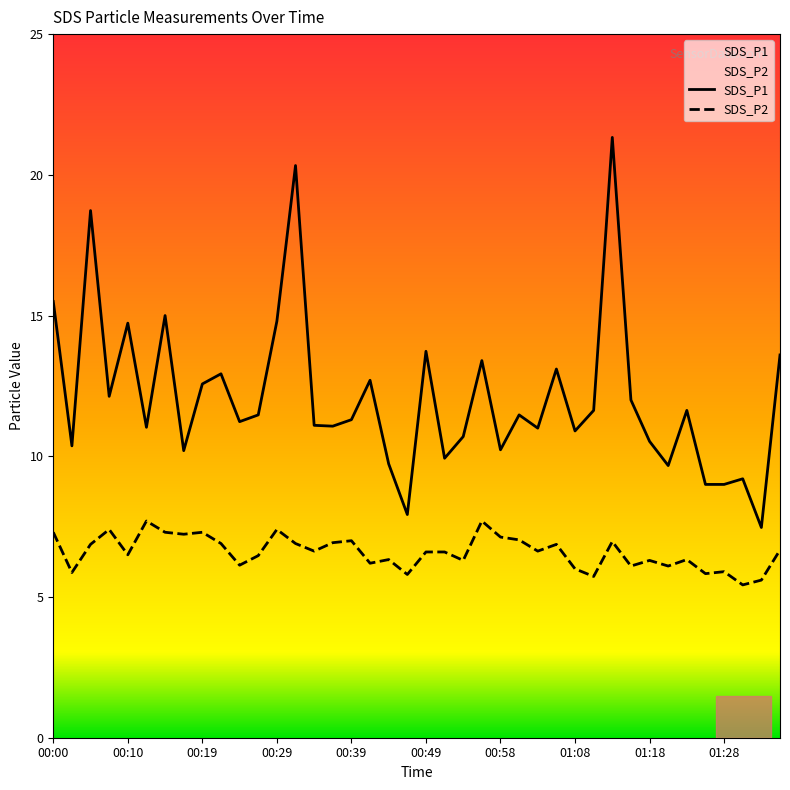

What is the label of the 6th point from the right?

01:23